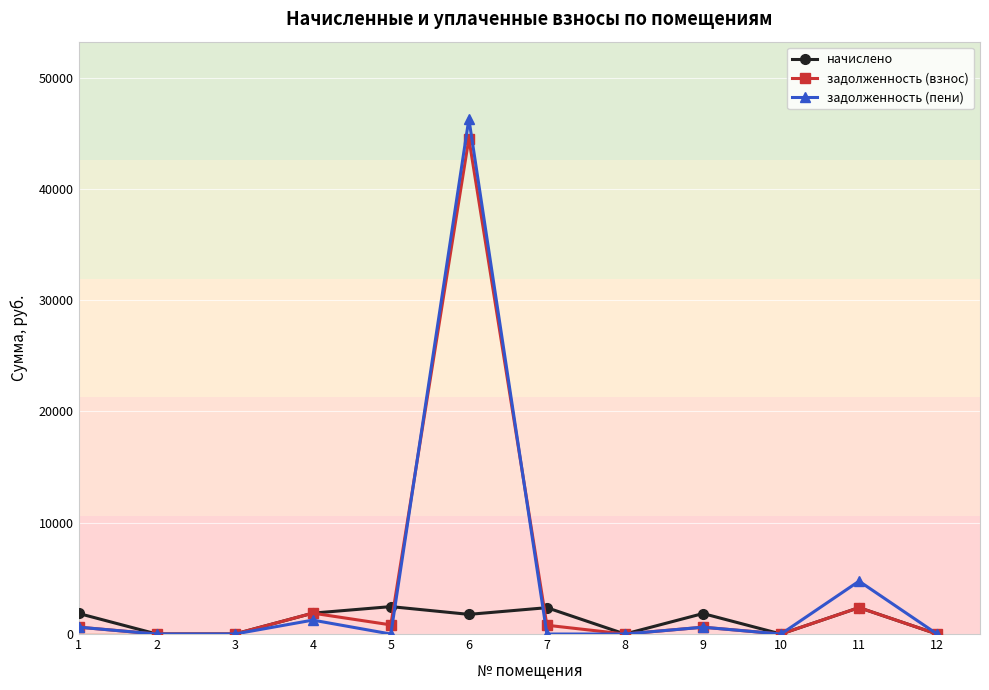

The задолженность (взнос) series shows 574.0 at 11. True or false?

False